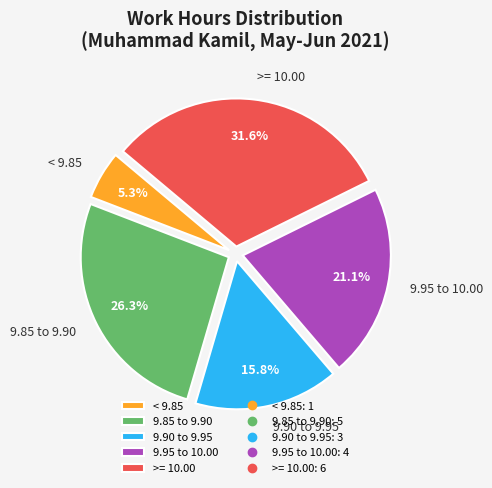

Which category has the smallest portion of the pie?

< 9.85